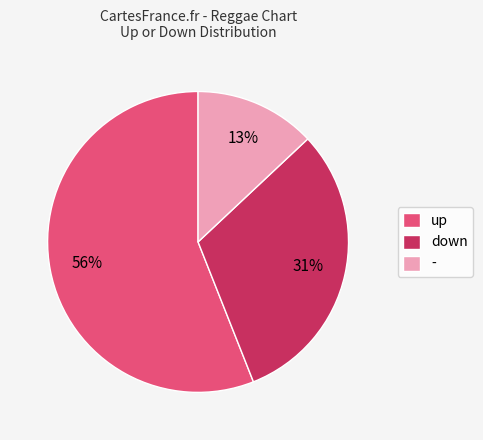

How many slices are in this pie chart?

3